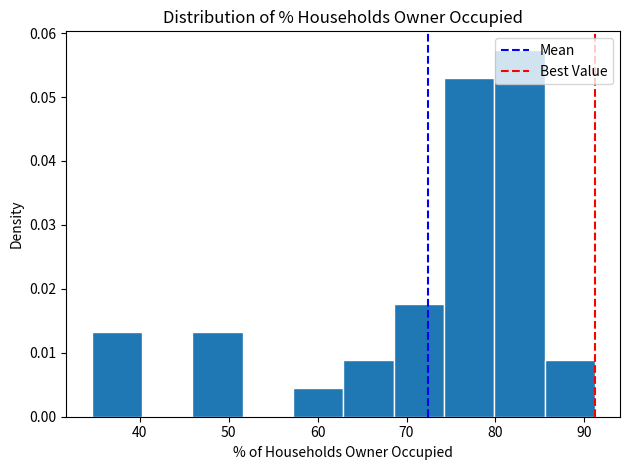

Over which range of the x-axis is the bar tallest?

80 to 86